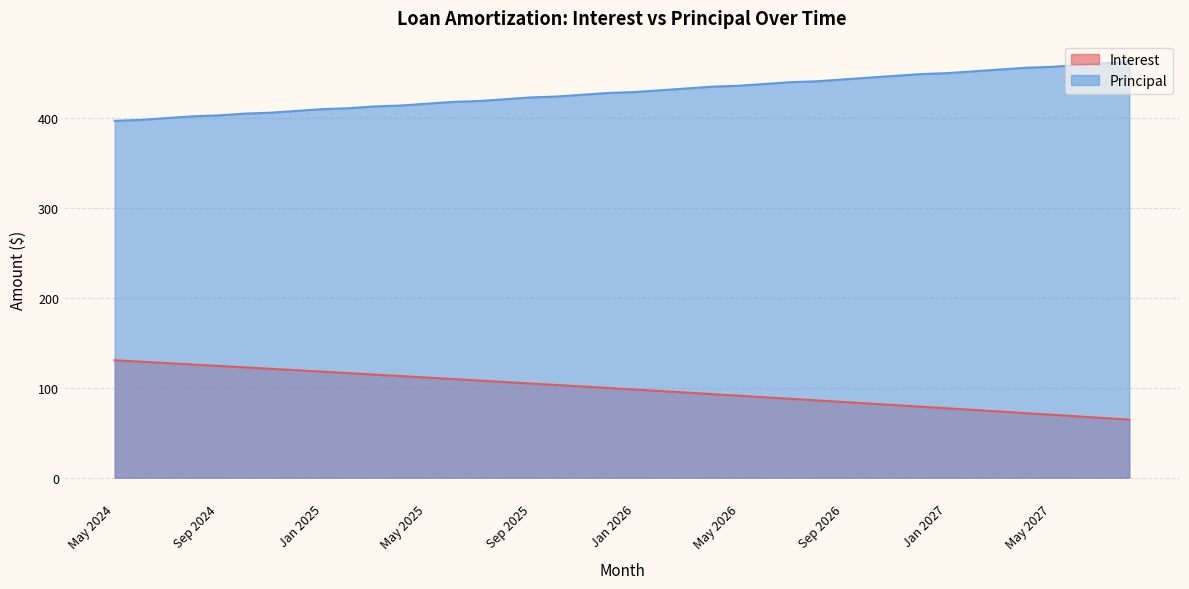

At which label does Interest reach its peak?

May 2024